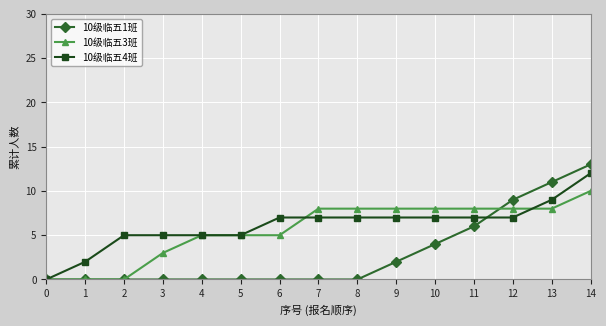

Which series has the widest spread of values?

10级临五1班